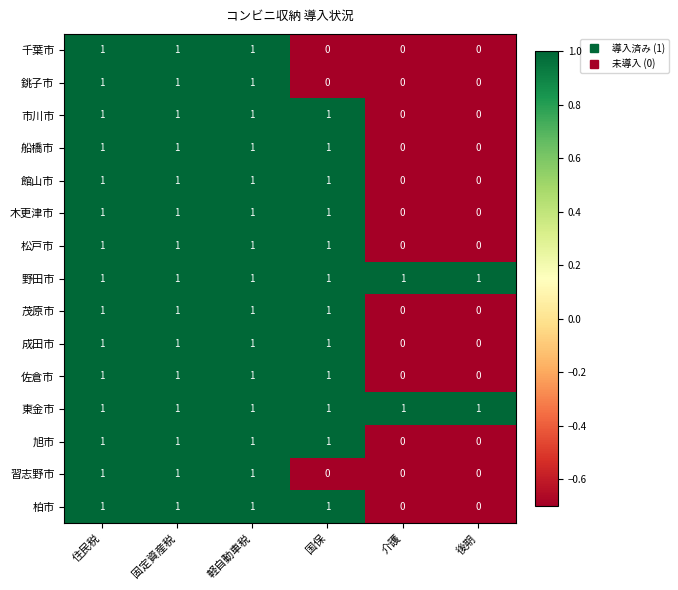

What is the sum of all 松戸市 values?

4